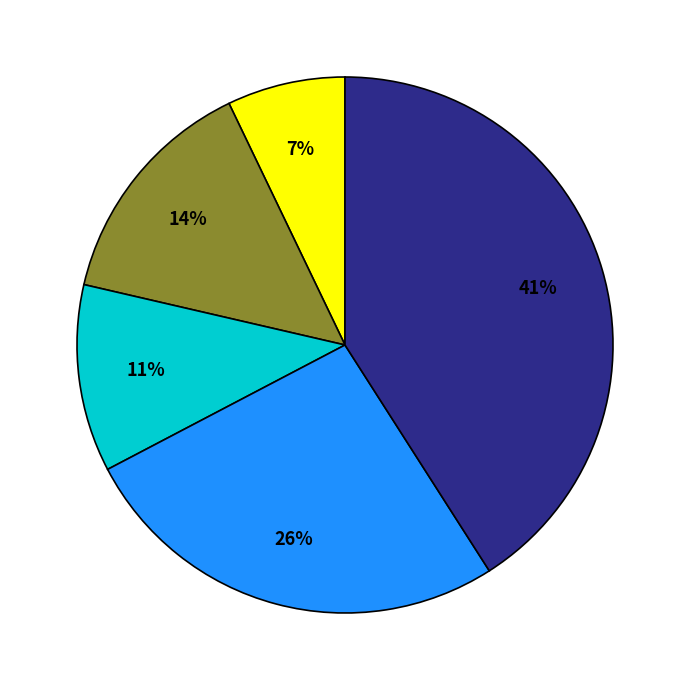

Does any single category account for the majority?

No